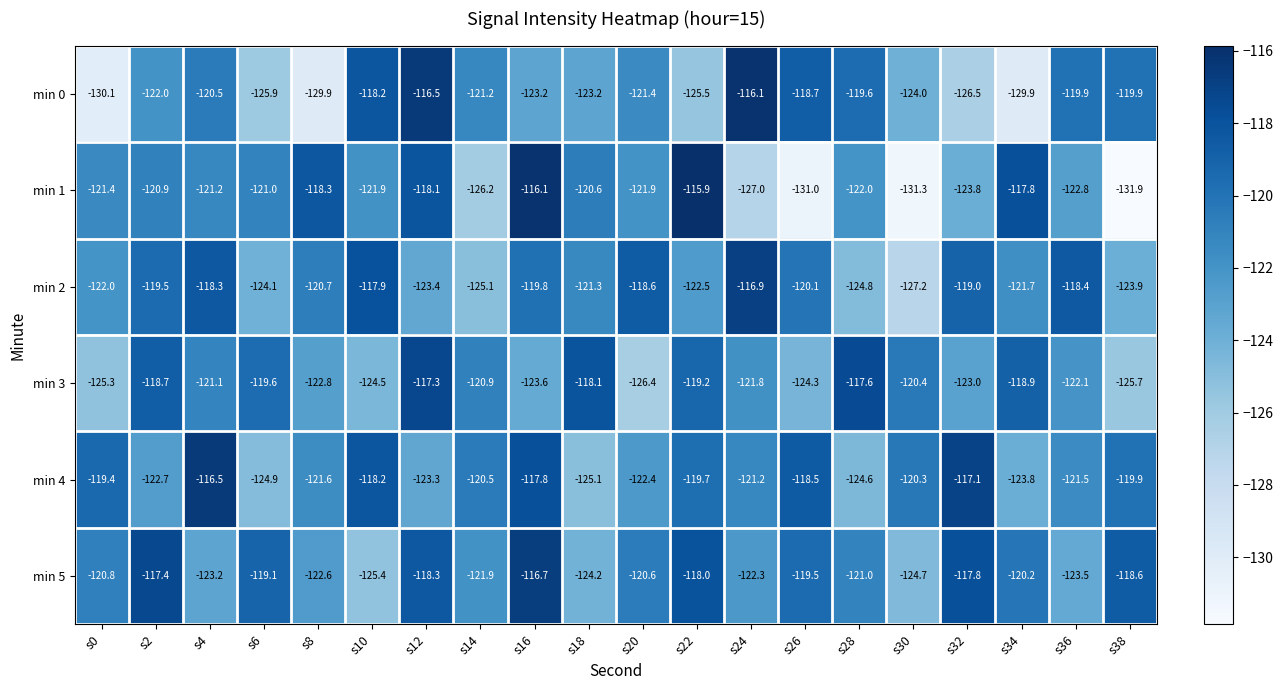

What is the minimum value shown in the chart?

-131.9